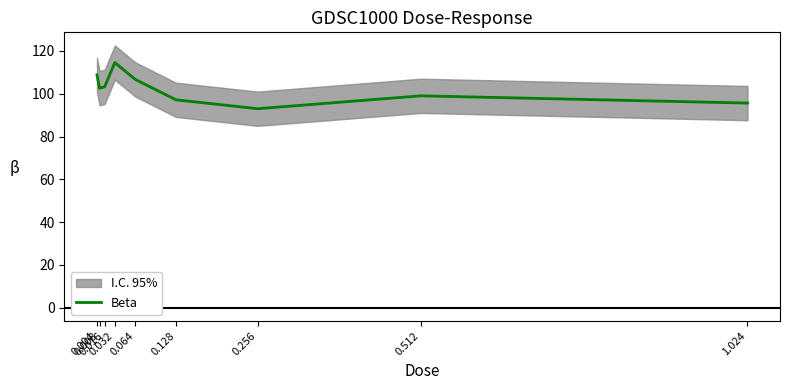

Rank the categories by value from lowest to highest.

0.256, 1.024, 0.128, 0.512, 0.008, 0.016, 0.064, 0.004, 0.032